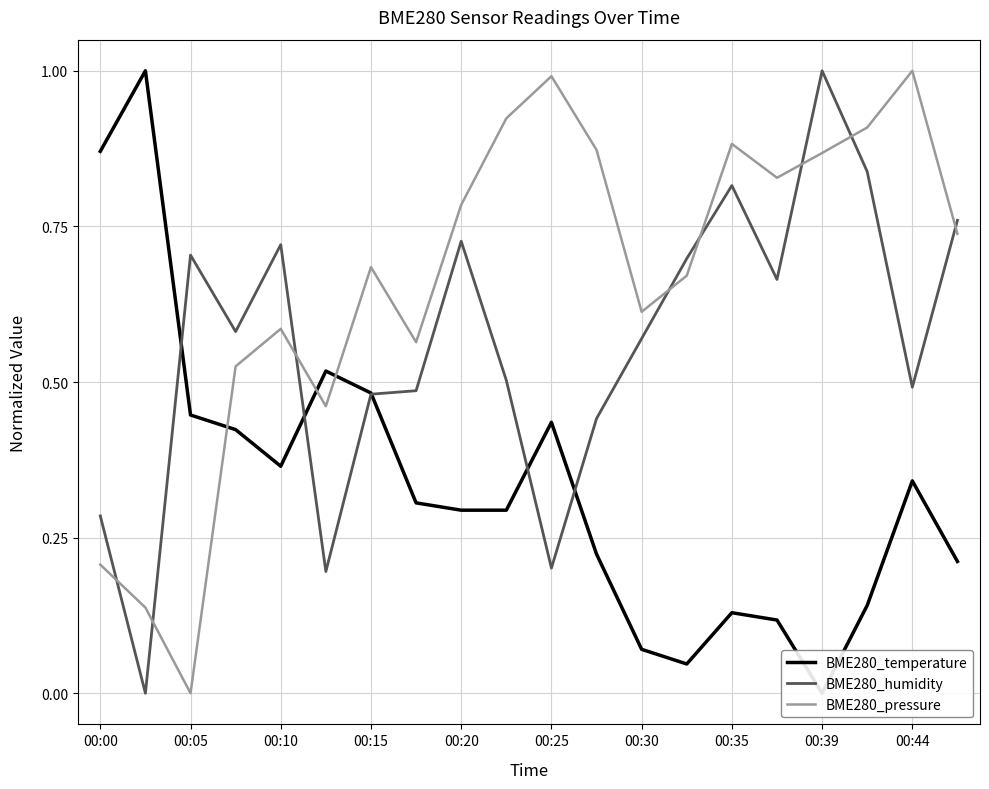

At how many categories does at least one series exceed 0?

20